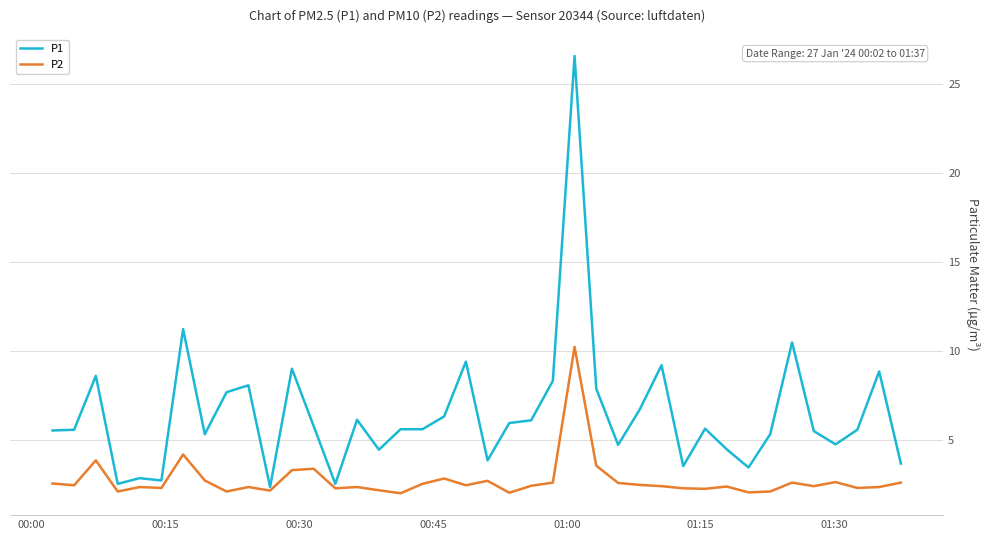

What is the sum of all P2 values?

109.3